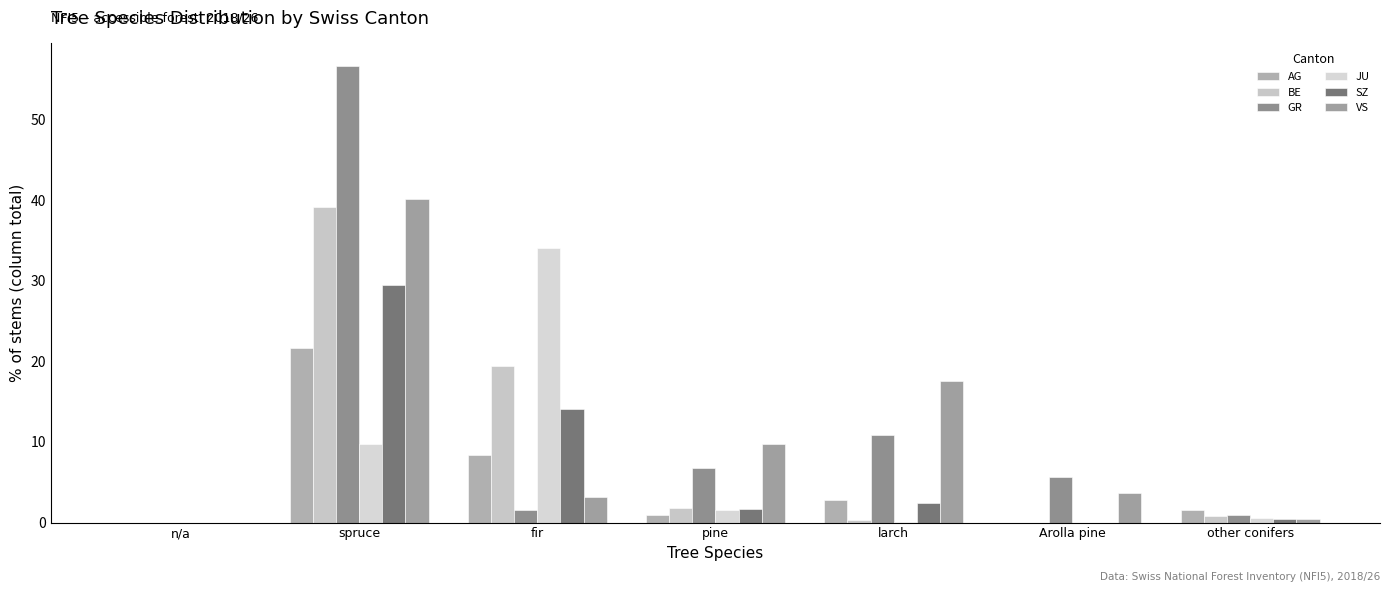

How many series are shown in this chart?

6